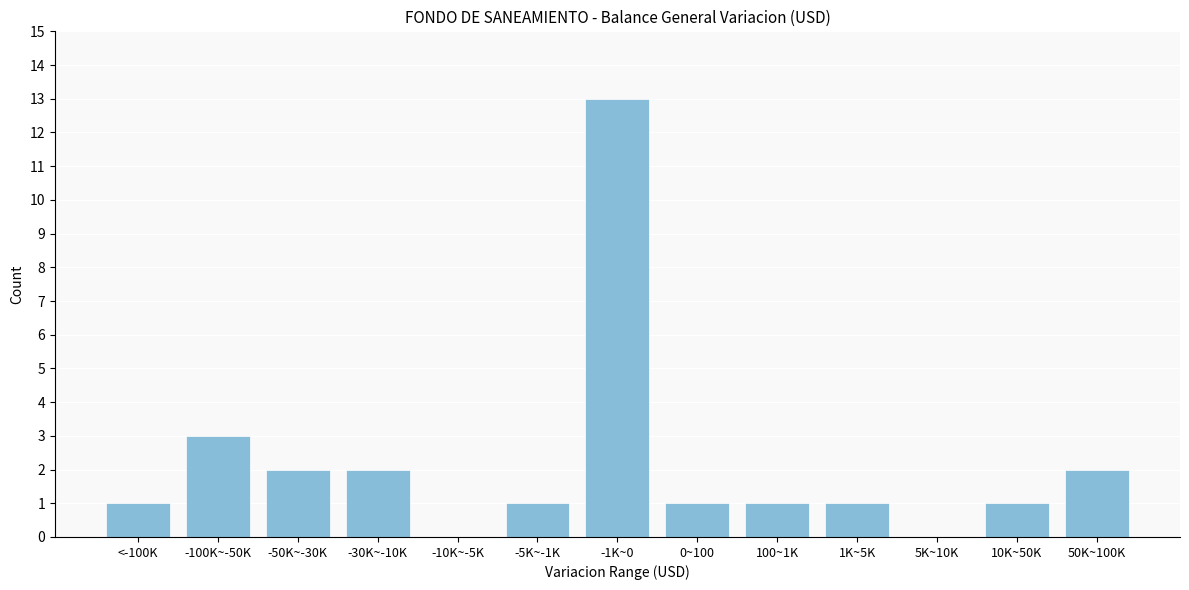

Reading left to right, transcribe all the data shown in this chart.

<-100K=1	-100K~-50K=3	-50K~-30K=2	-30K~-10K=2	-10K~-5K=0	-5K~-1K=1	-1K~0=13	0~100=1	100~1K=1	1K~5K=1	5K~10K=0	10K~50K=1	50K~100K=2